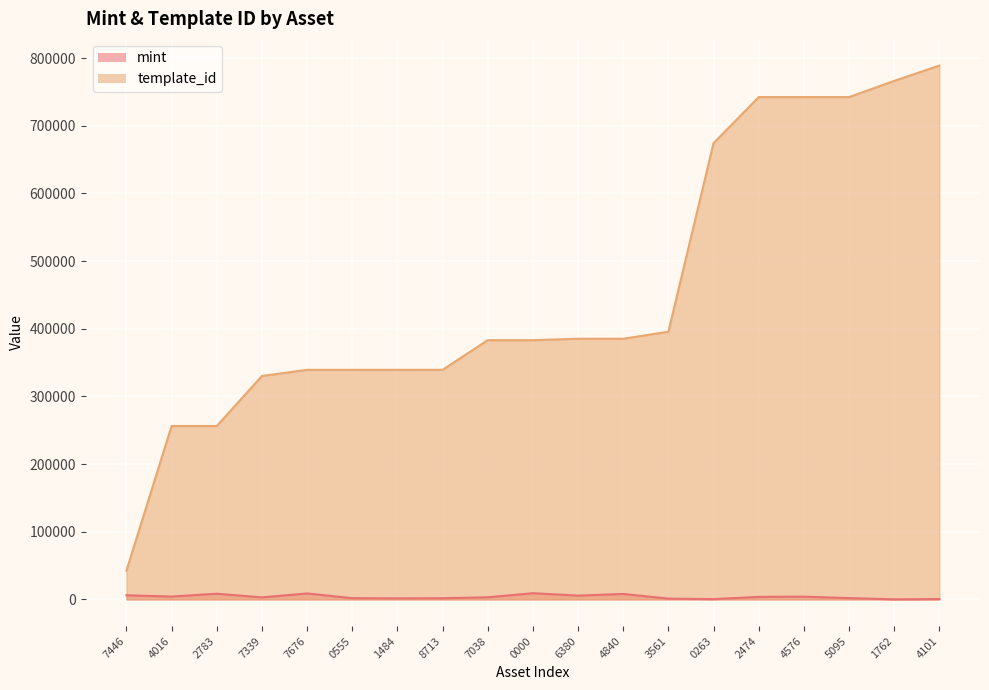

What is the approximate value of template_id at 4101?

788866